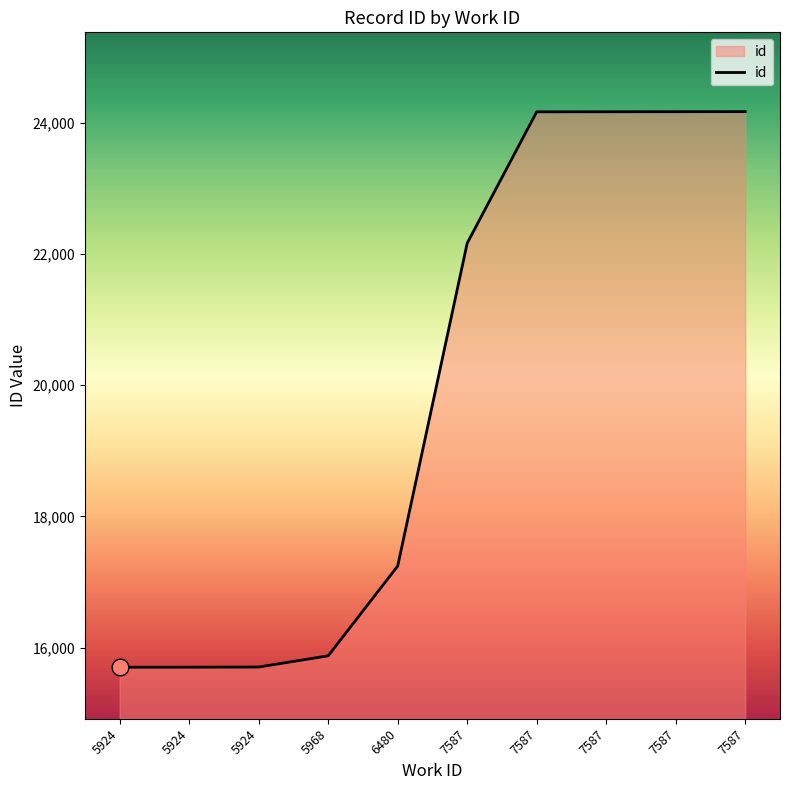

What is the sum of all values?

199080